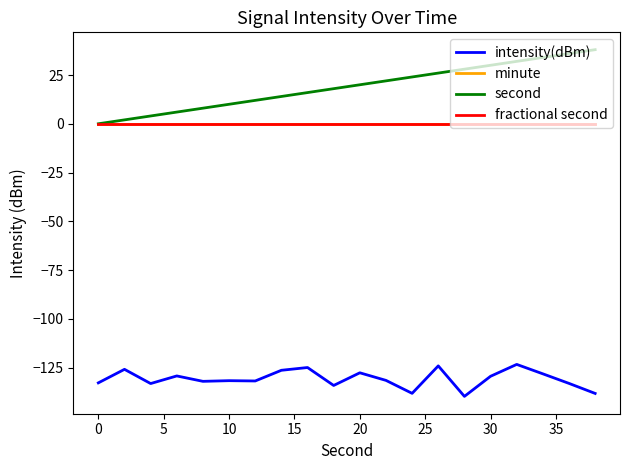

List the series in order of their peak value, lowest first.

intensity(dBm), minute, fractional second, second